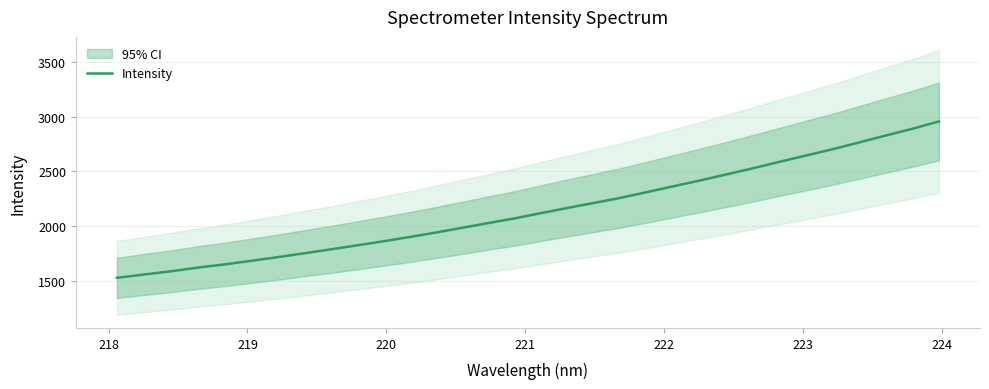

What is the highest value of the Intensity series?

2955.4